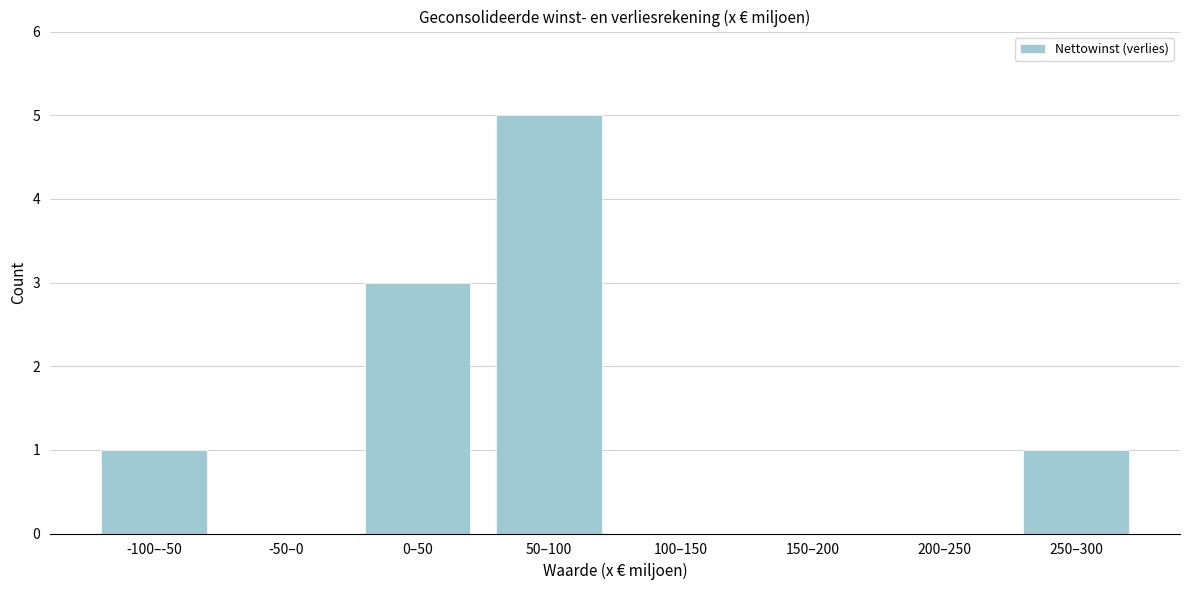

Reading left to right, list all the values displayed in this chart.

-100–-50=1	-50–0=0	0–50=3	50–100=5	100–150=0	150–200=0	200–250=0	250–300=1